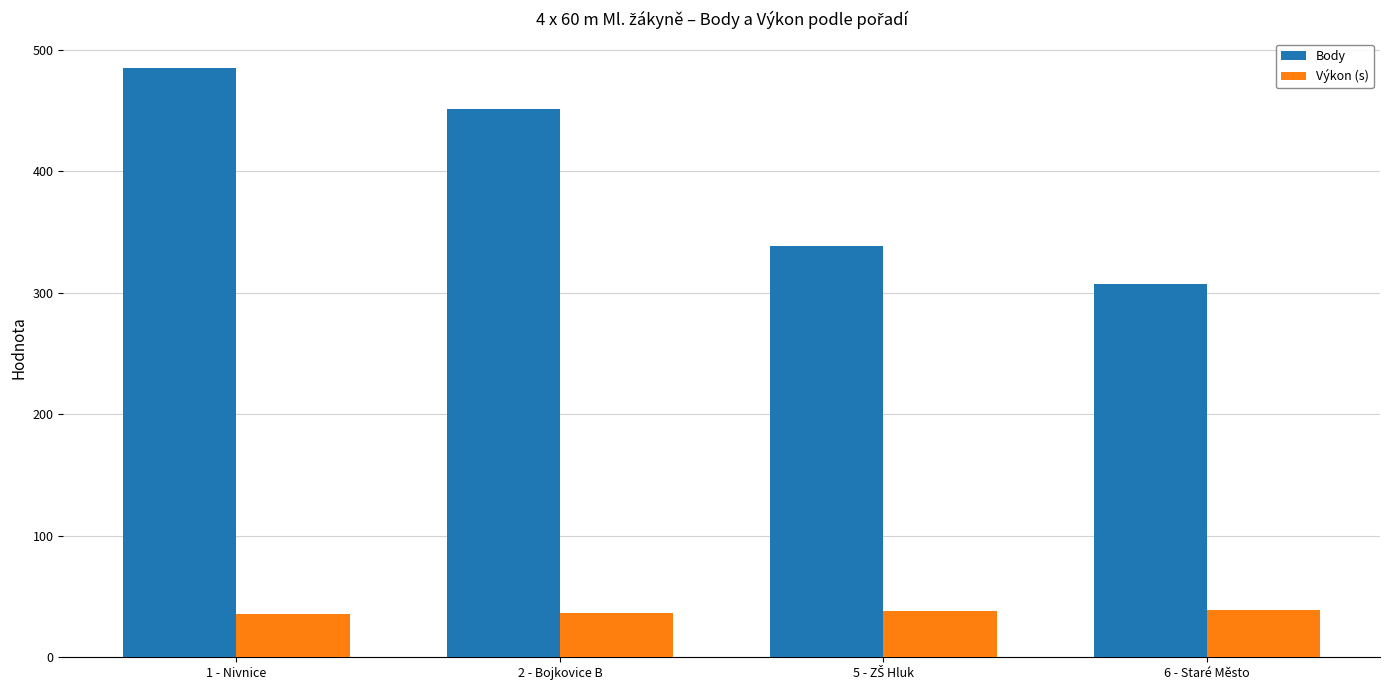

What is the minimum value shown in the chart?

35.8